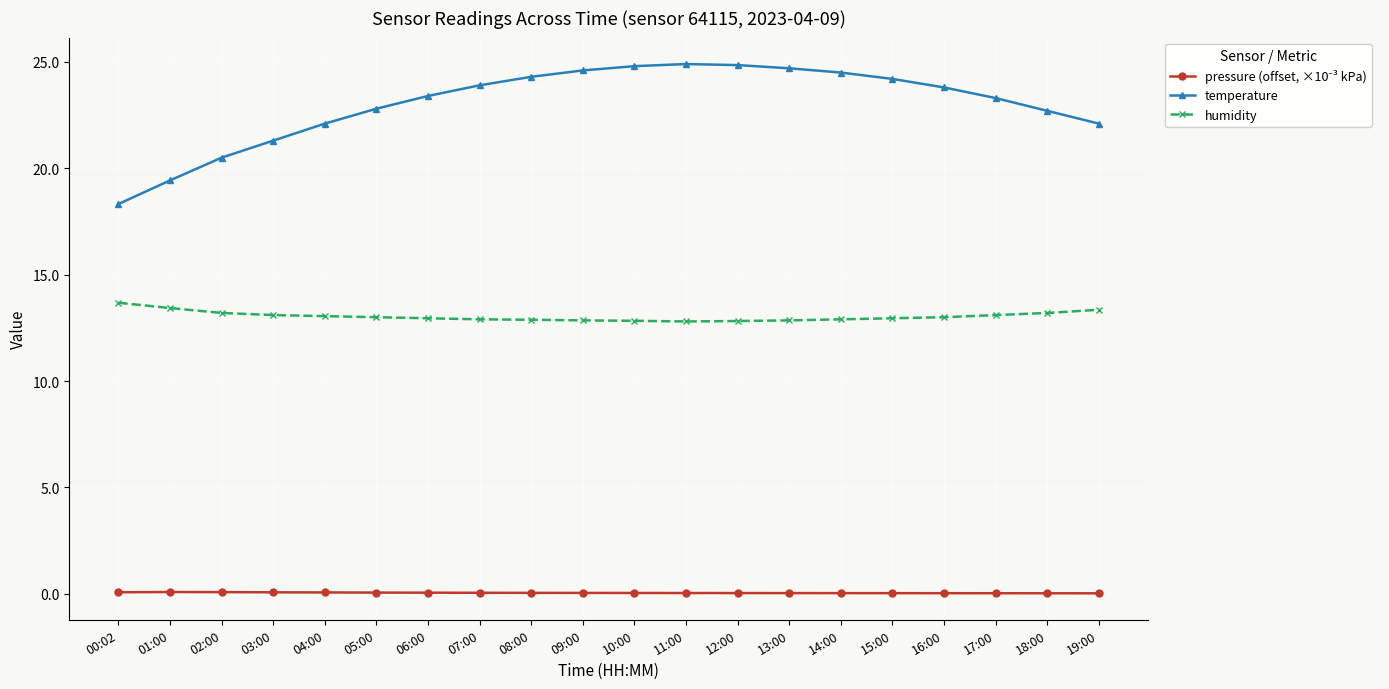

True or false: temperature and humidity intersect in this chart.

False